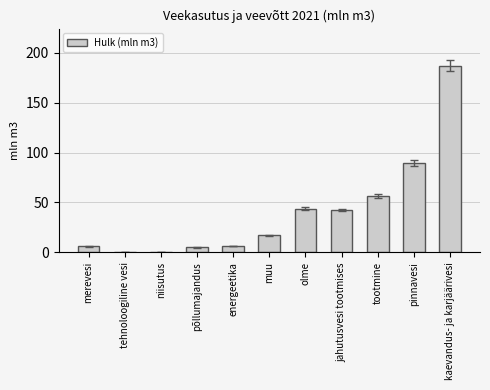

Which label corresponds to the largest value in the chart?

kaevandus- ja karjäärivesi